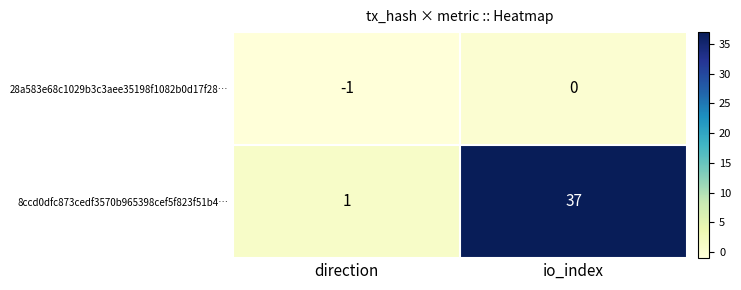

At which category is the sum across all series the highest?

io_index